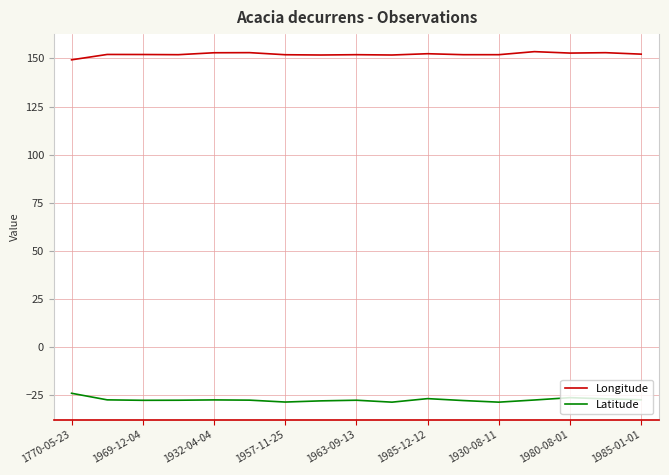

List the series in order of their peak value, lowest first.

Latitude, Longitude